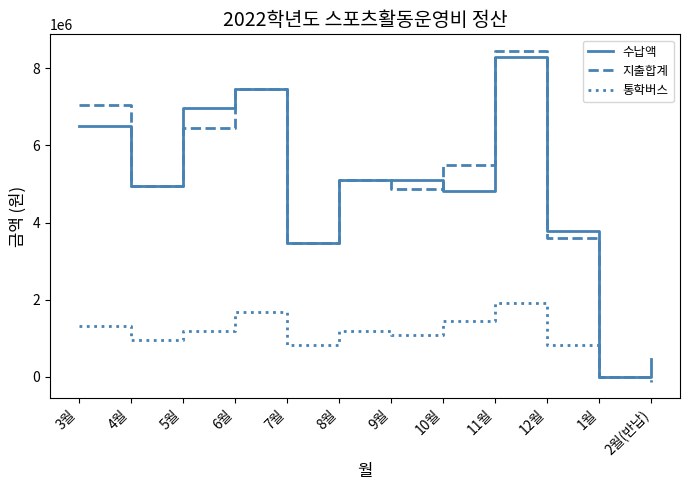

At which category does the chart reach its peak across all series?

11월